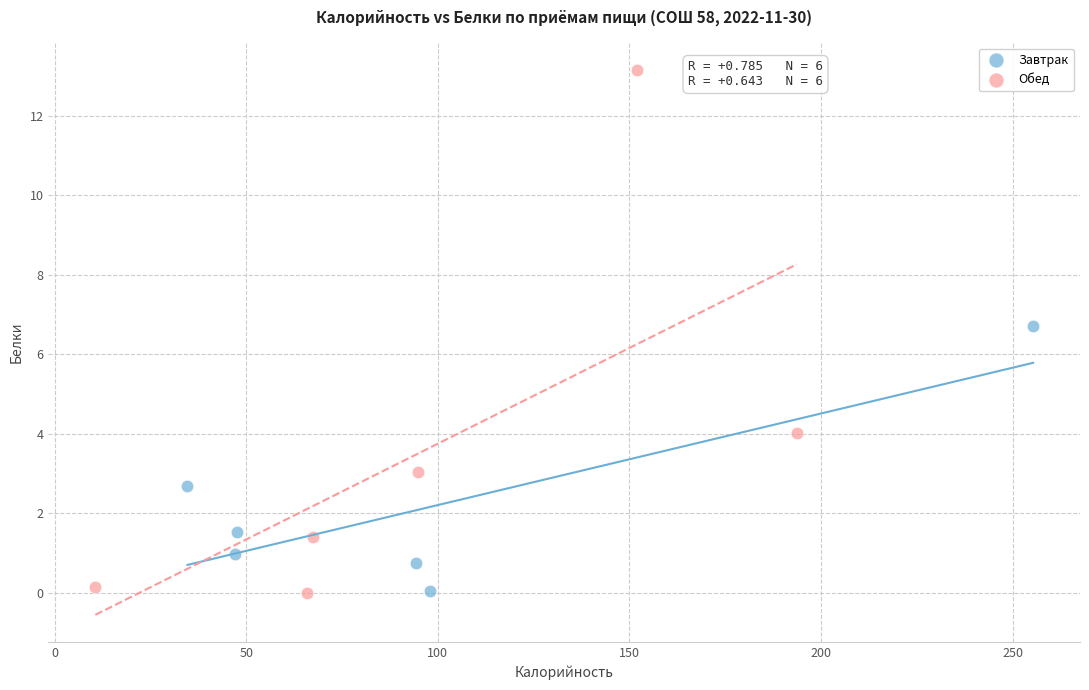

Which series contains the highest Y value?

Обед